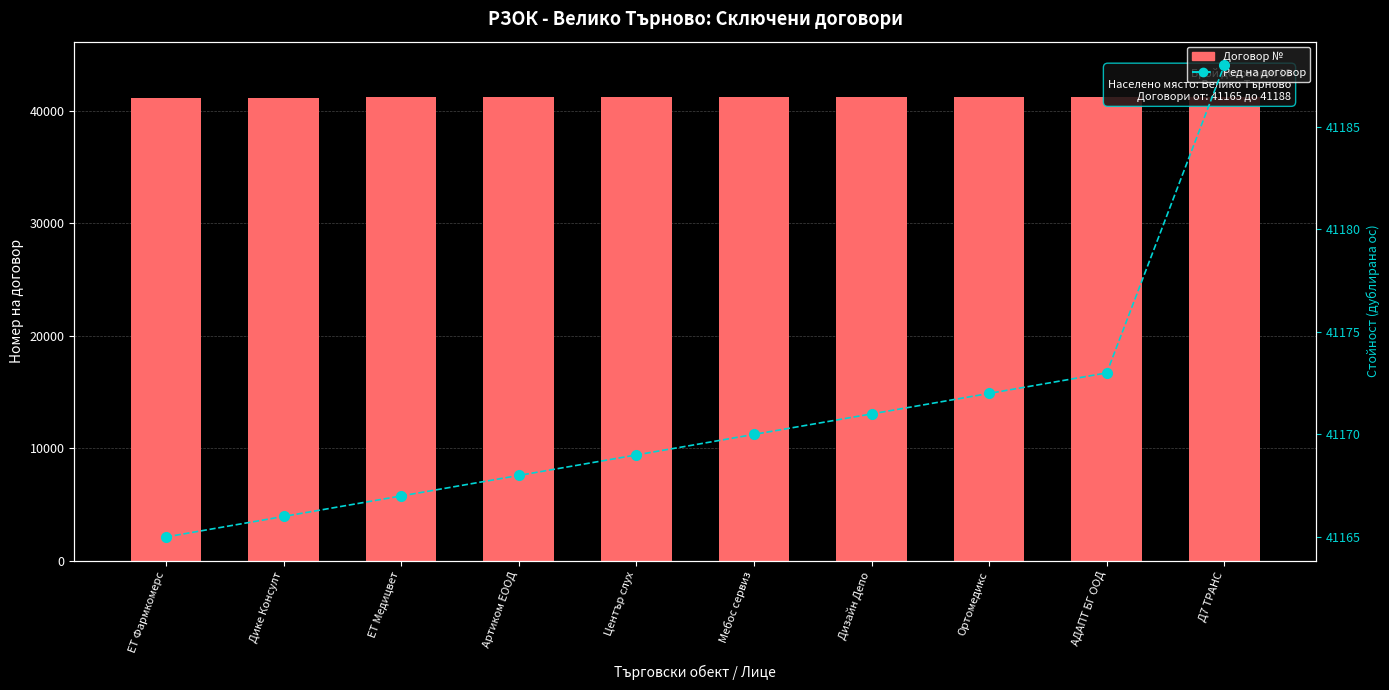

The value of Ред на договор at Ортомедикс is 73524. True or false?

False